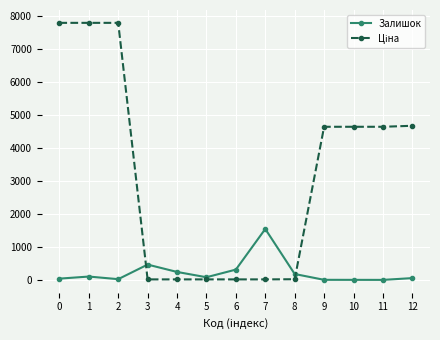

Between 4 and 7, which series saw the biggest shift?

Залишок